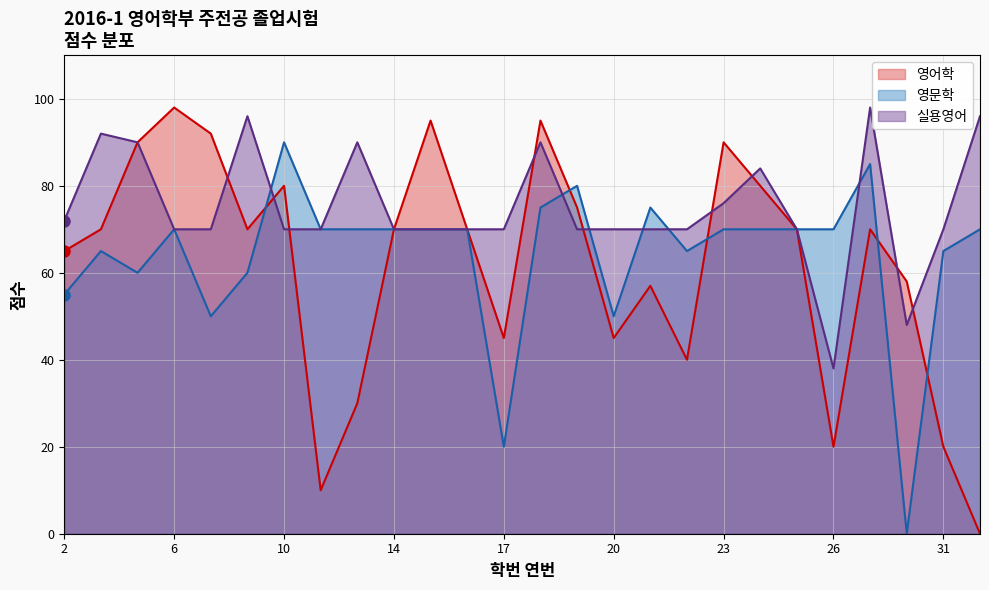

At which category does 영문학 reach its first local valley?

5